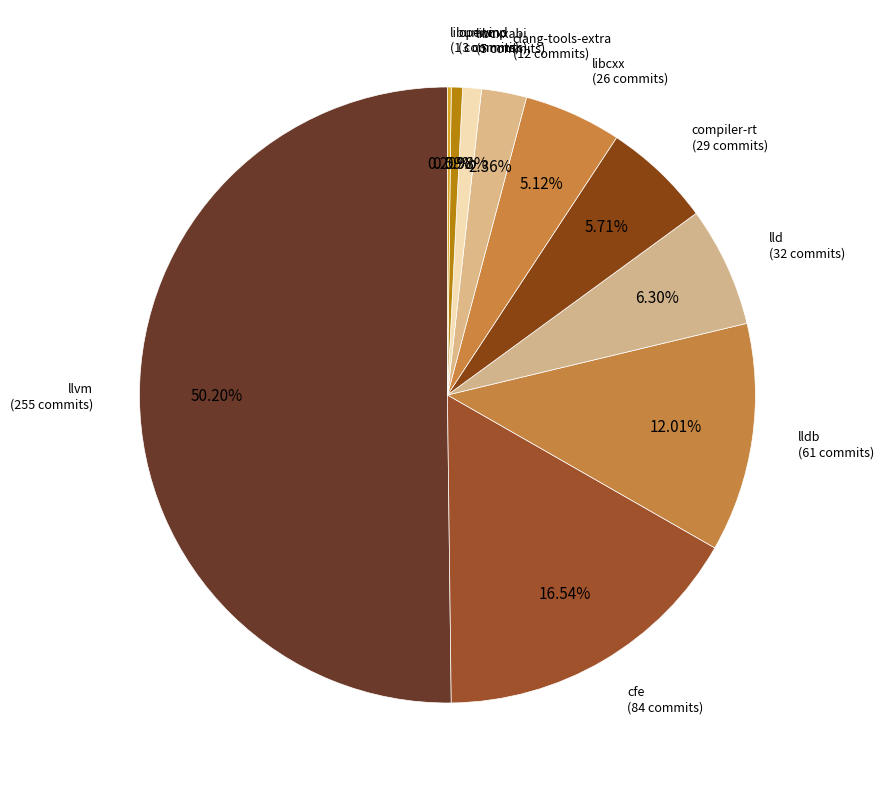

Rank the categories by value from highest to lowest.

llvm, cfe, lldb, lld, compiler-rt, libcxx, clang-tools-extra, libcxxabi, openmp, libunwind